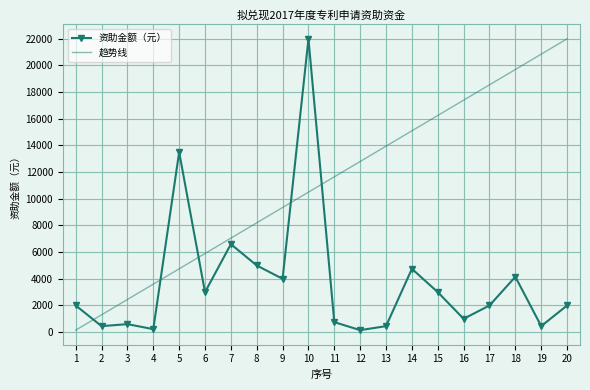

Is it true that 资助金额（元） equals 450 at 13?

True